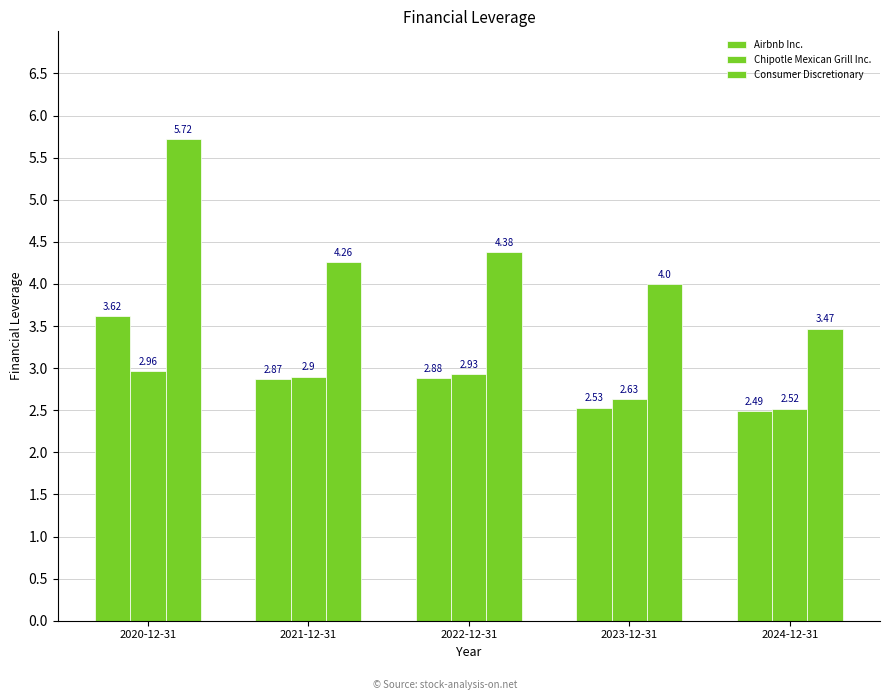

True or false: Consumer Discretionary has a value of 2.5 at 2023-12-31.

False